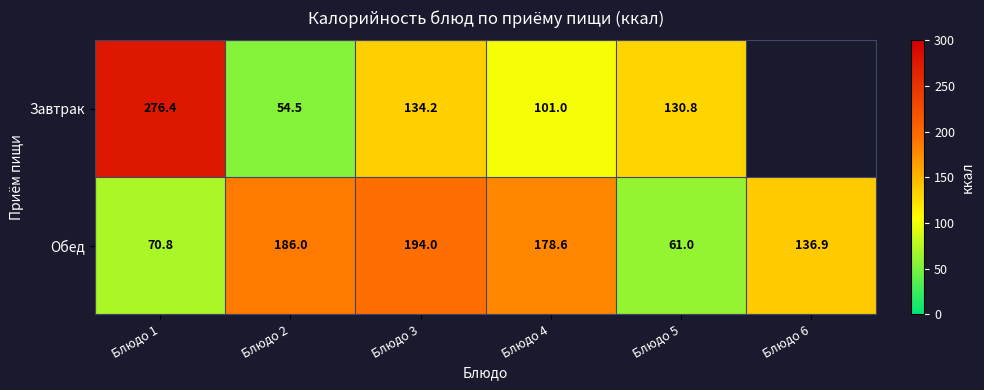

What is the smallest value displayed?

54.5